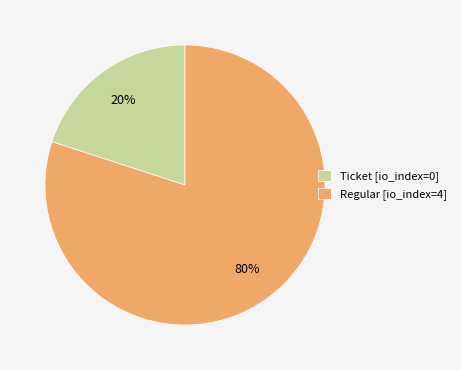

How many segments does this pie chart have?

2